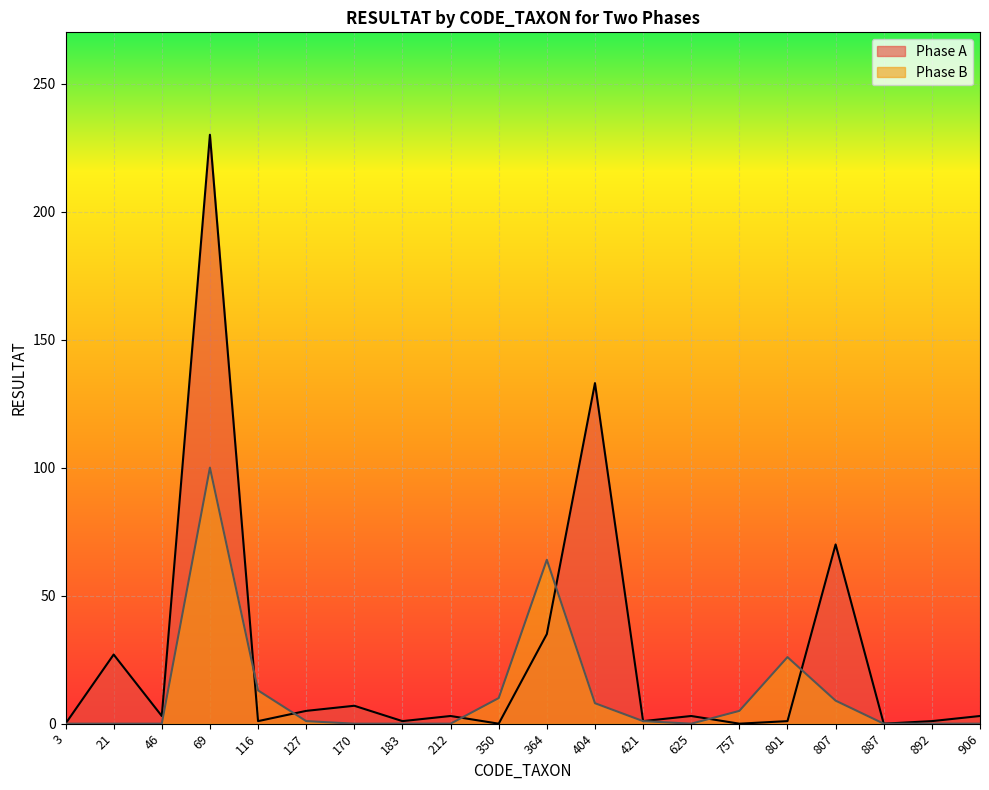

What is the difference between the maximum and minimum values in the Phase A series?

230